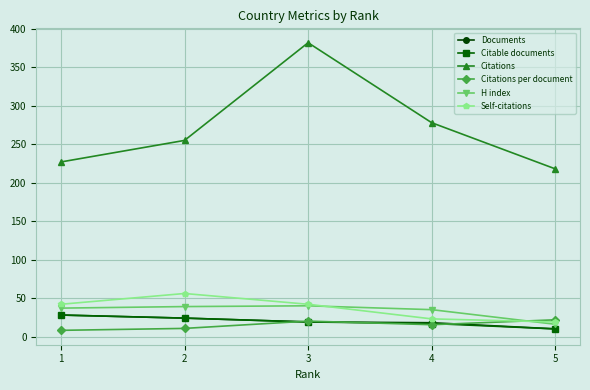

What is the sum of the Citable documents values at 5 and 3?

29.0